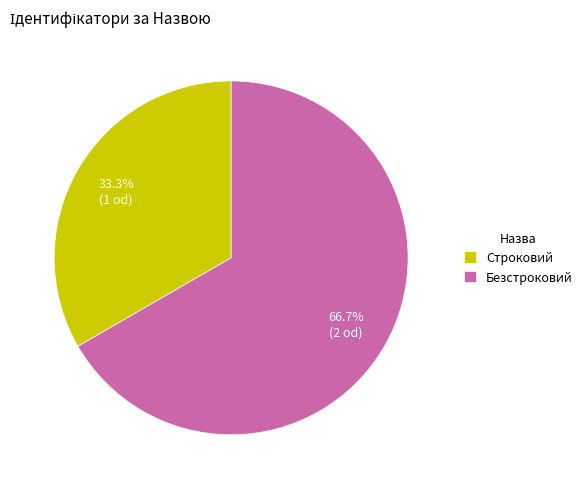

To the nearest percent, what is the combined percentage of Строковий and Безстроковий?

100%